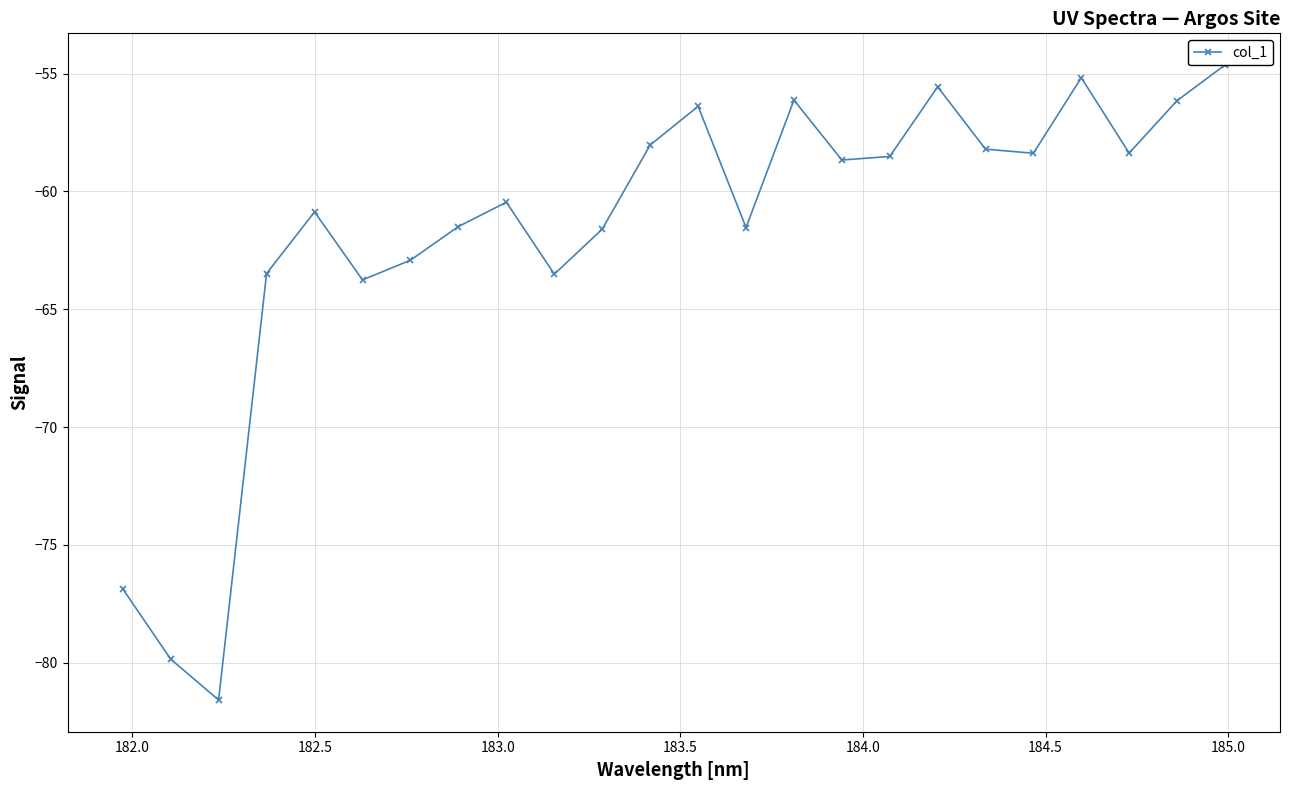

What is the value of the 1st point from the left?

-76.9